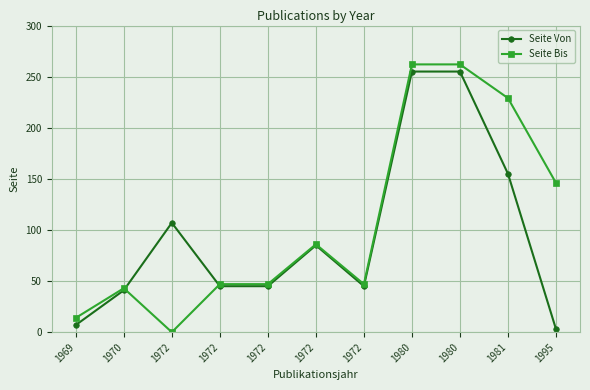

What are all the series names shown in the legend?

Seite Von, Seite Bis